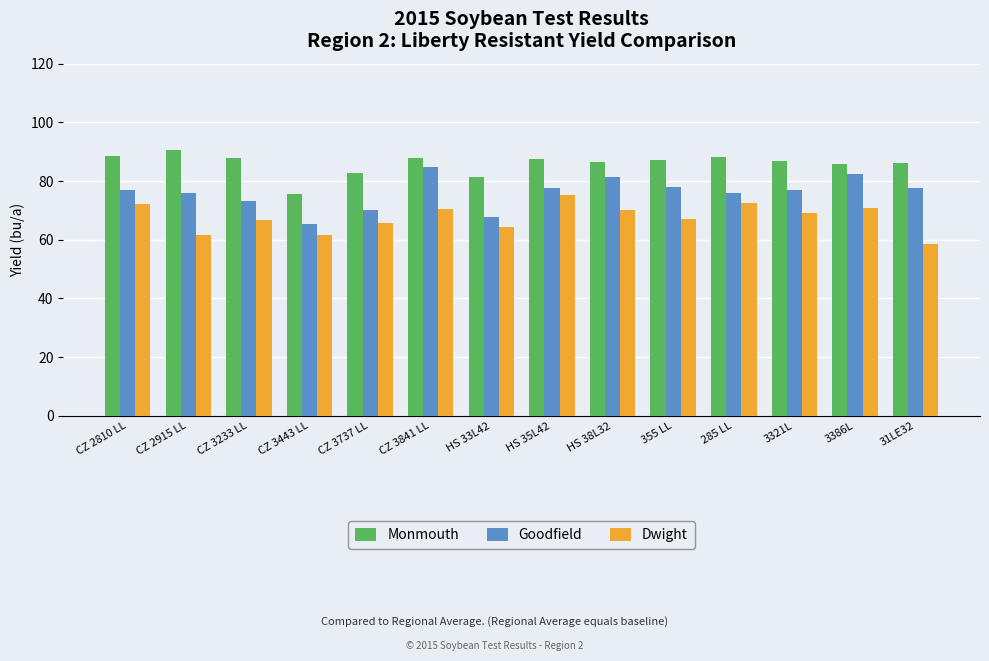

What is the difference between the highest and lowest values at CZ 2810 LL?

16.6